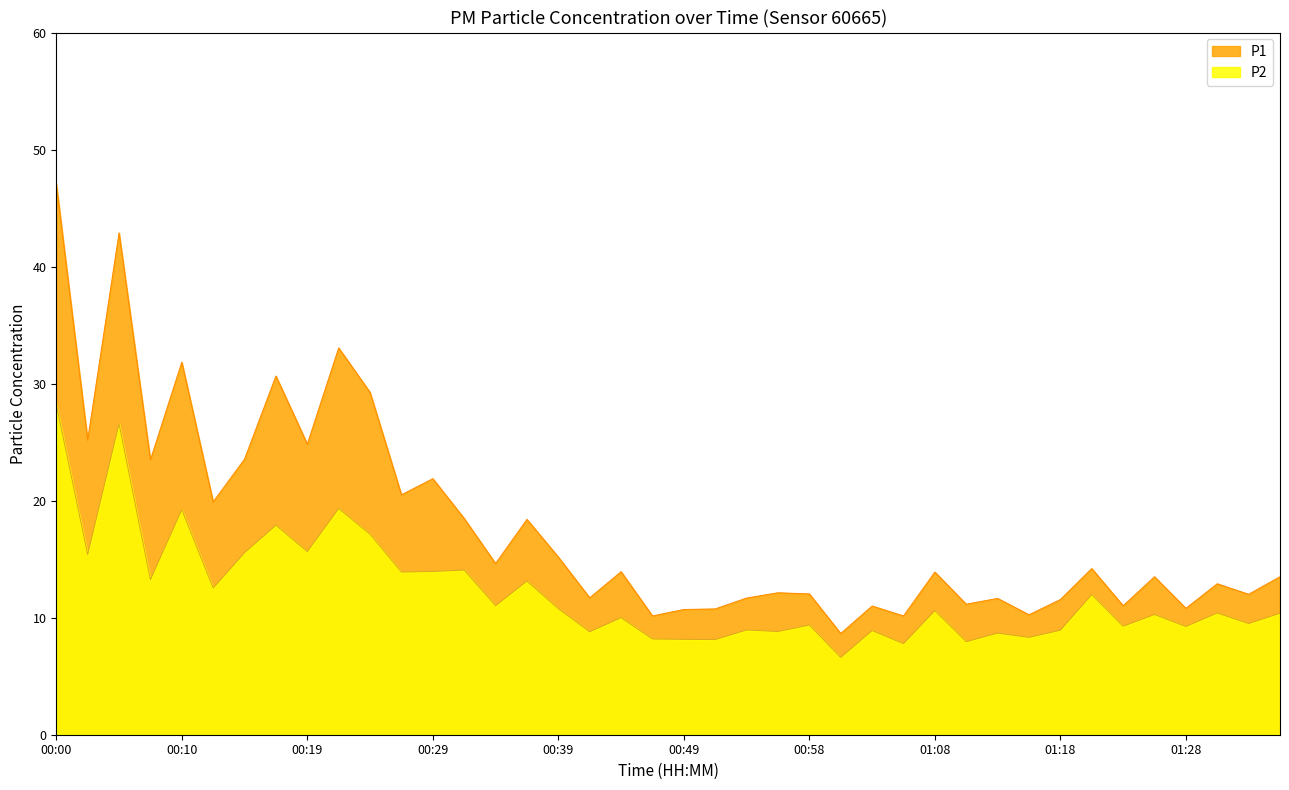

At 01:03, list the series in order from largest to smallest.

P1, P2